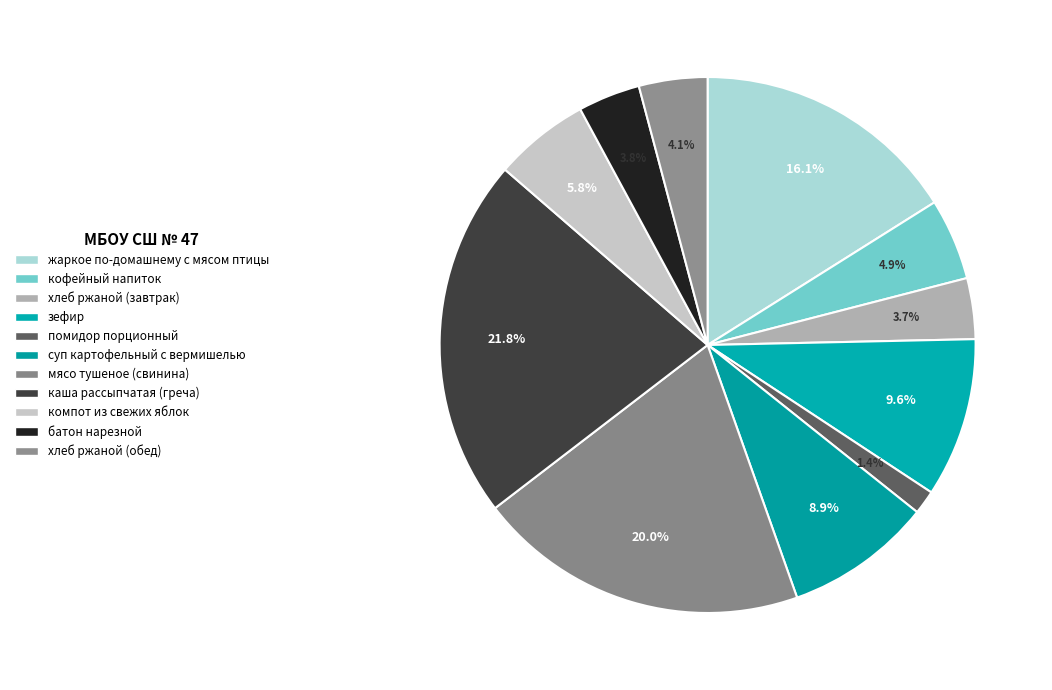

Rank the categories by value from highest to lowest.

каша рассыпчатая (греча), мясо тушеное (свинина), жаркое по-домашнему с мясом птицы, зефир, суп картофельный с вермишелью, компот из свежих яблок, кофейный напиток, хлеб ржаной (обед), батон нарезной, хлеб ржаной (завтрак), помидор порционный